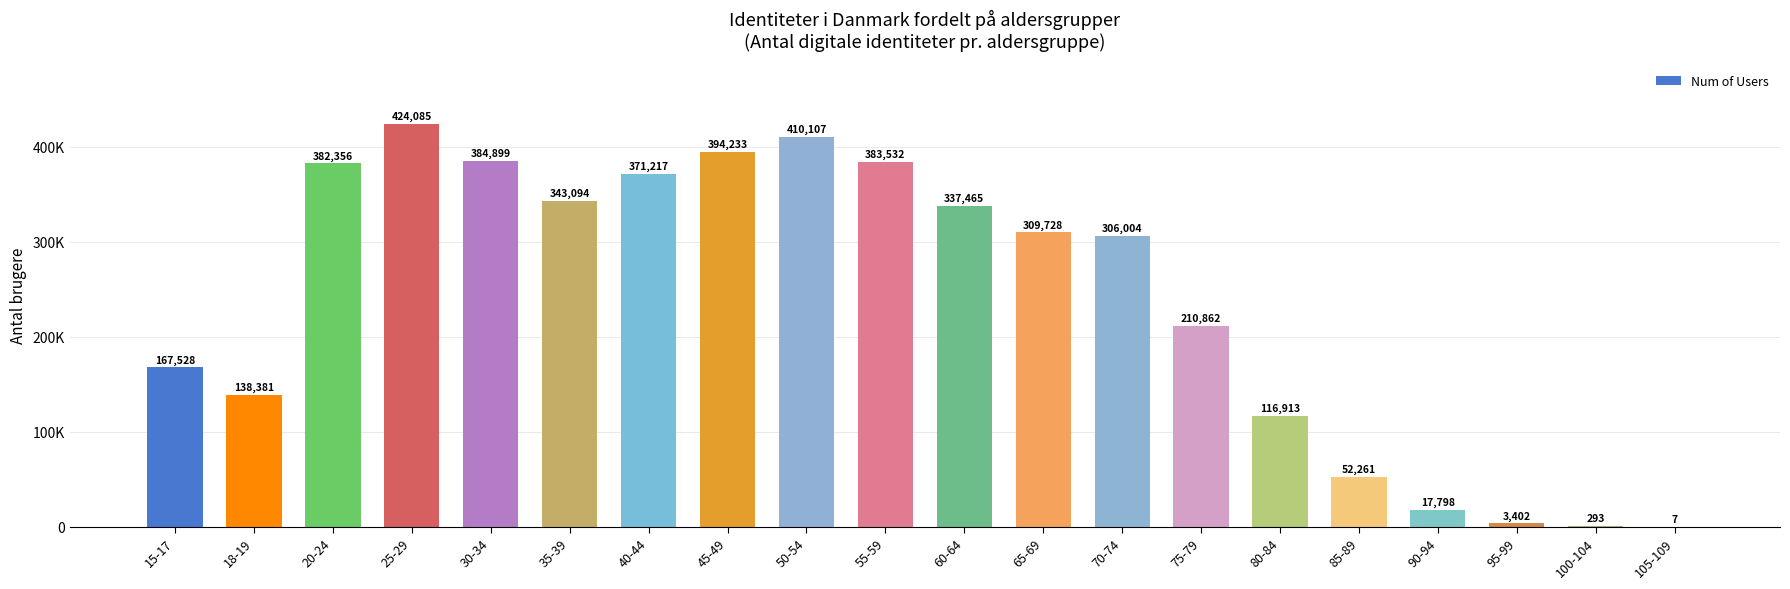

Are the bars horizontal?

No